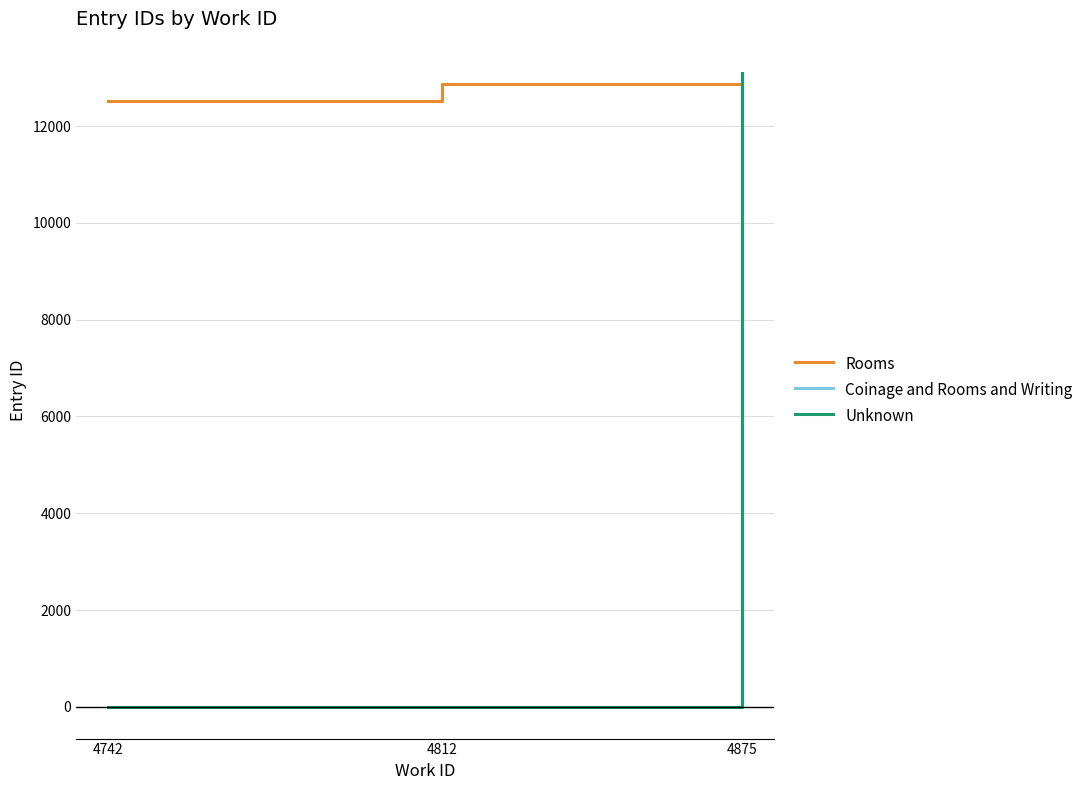

How many categories are shown in the chart?

3